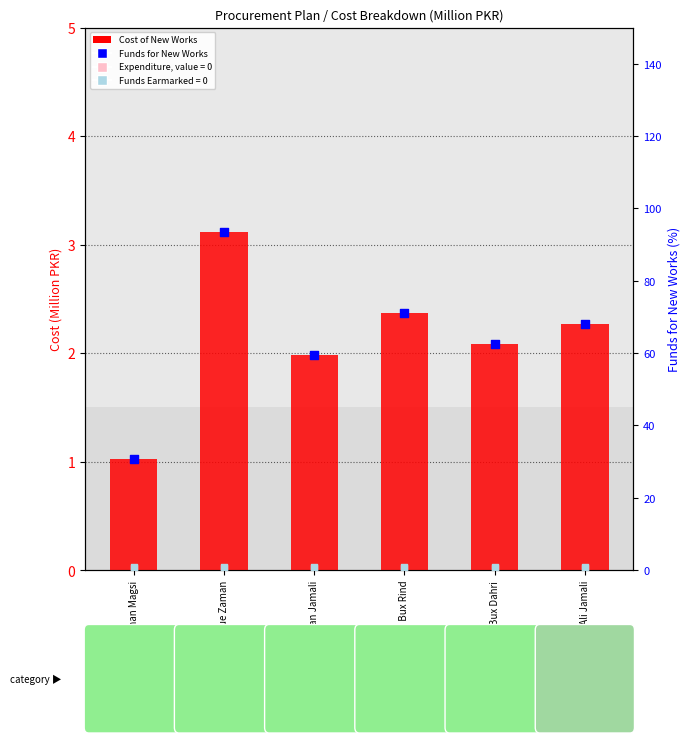

Is the value of Funds for New Works at Haji Khan Magsi greater than the value of Expenditure (Ongoing) at Haji Khan Magsi?

Yes